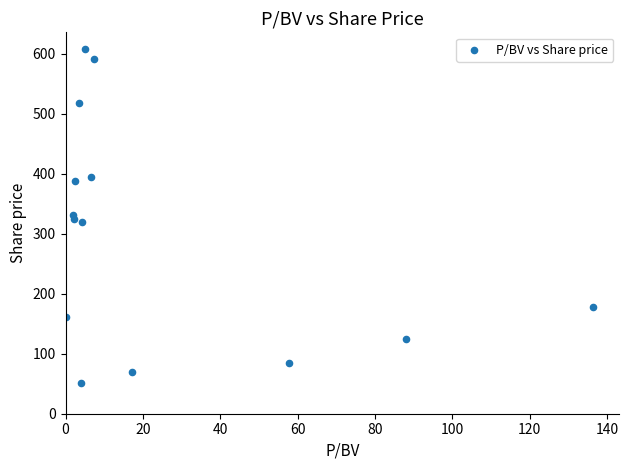

What is the range of X values (max minus min)?

136.4